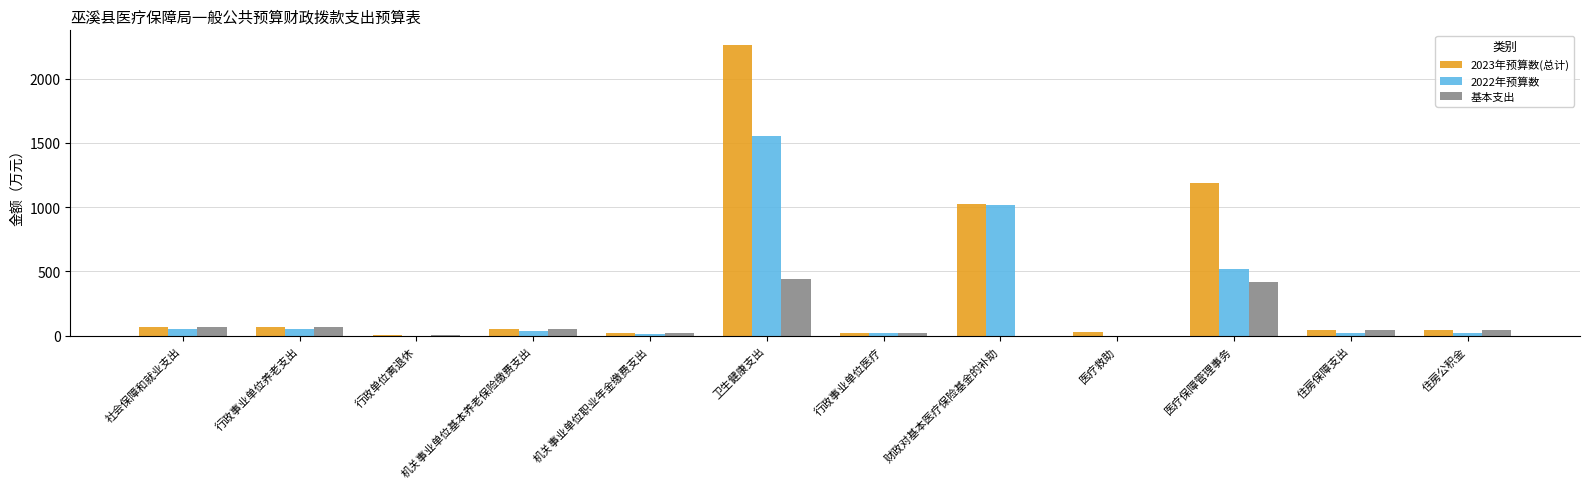

What value does the 基本支出 series have at 社会保障和就业支出?

71.9